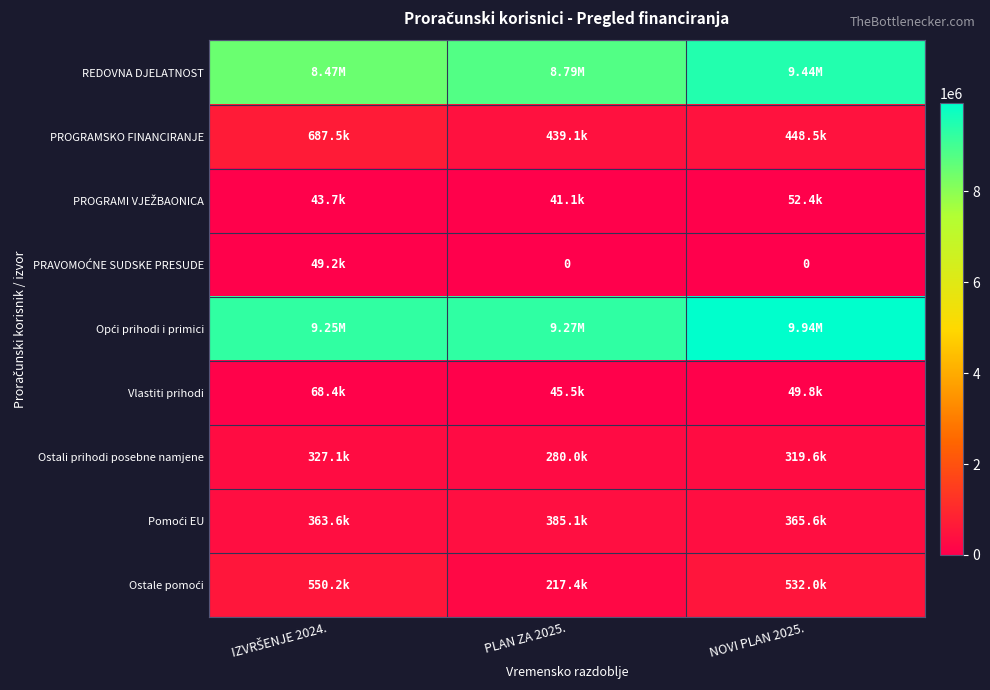

List the labels in order of PRAVOMOĆNE SUDSKE PRESUDE value, smallest first.

PLAN ZA 2025., NOVI PLAN 2025., IZVRŠENJE 2024.